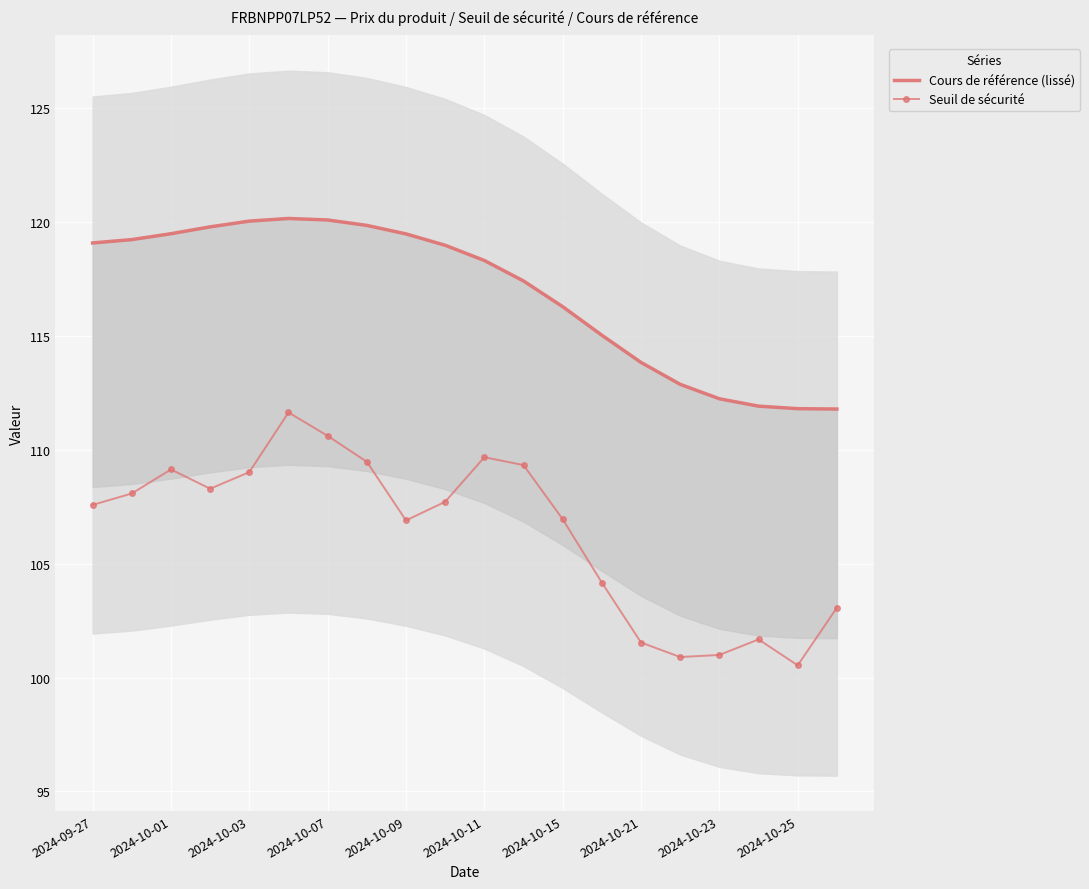

At which label is Cours de référence (lissé) closest to 115?

13